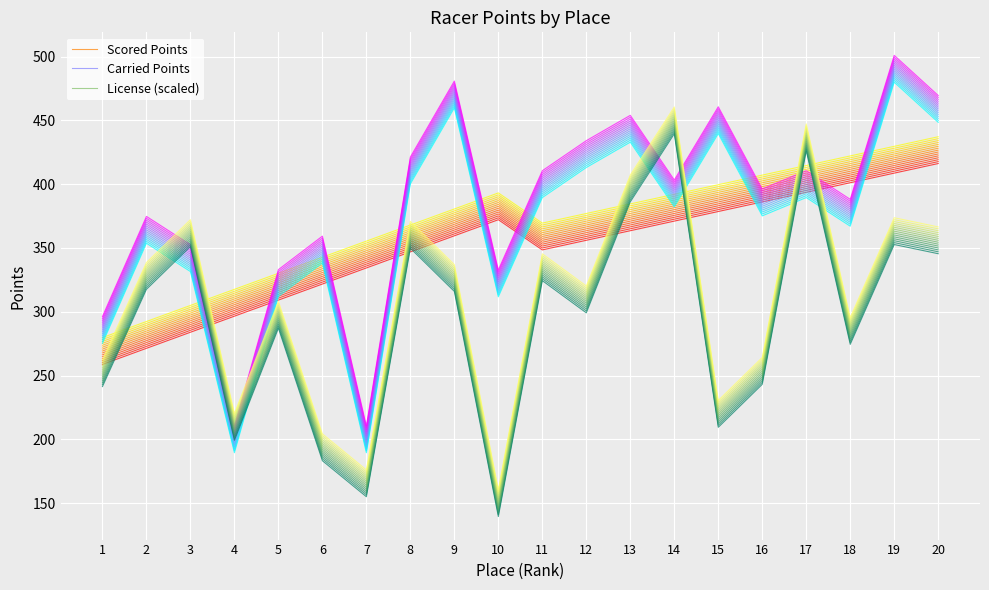

Rank the series by their maximum value, from lowest to highest.

Scored Points, License (scaled), Carried Points